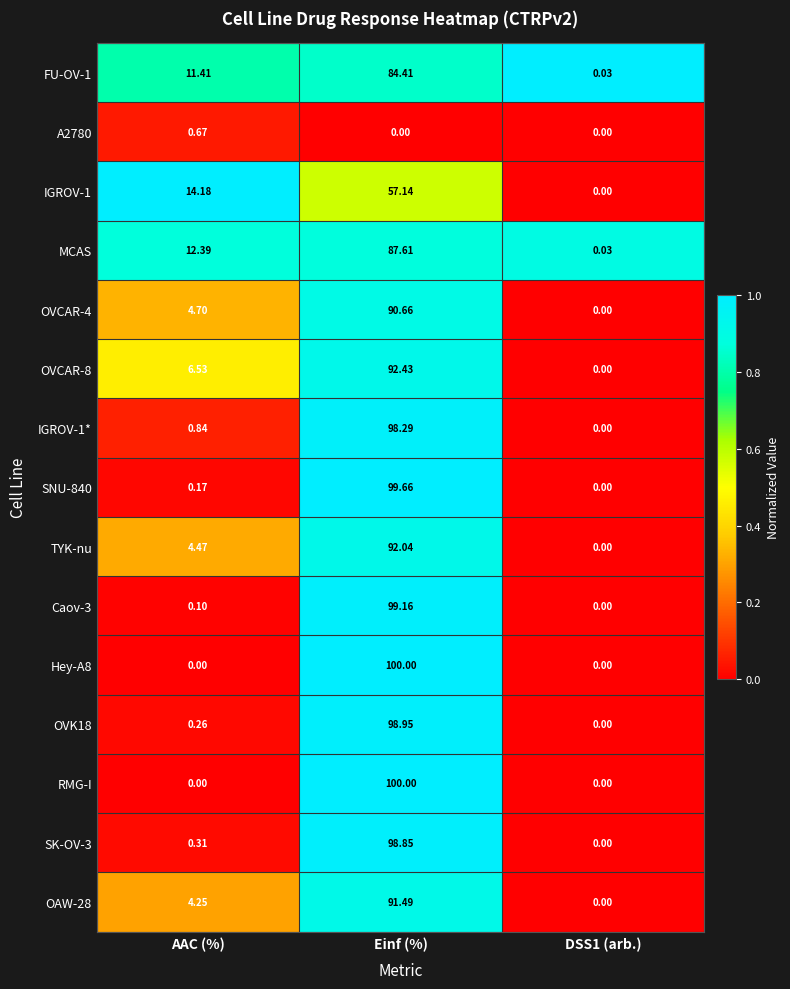

Which category has the highest value across all series?

Einf (%)